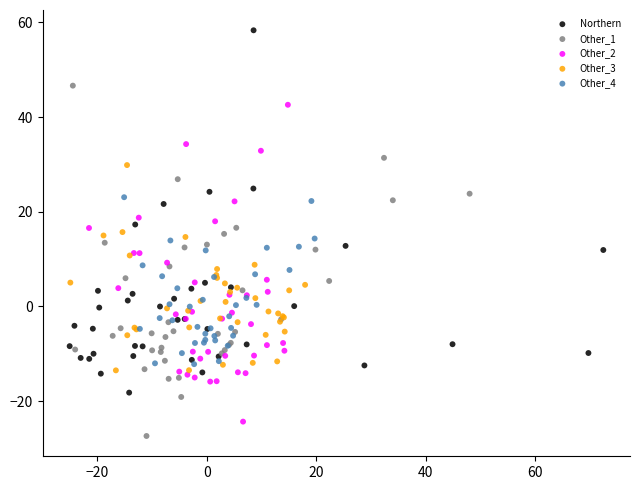

What are all the series names shown in the legend?

Northern, Other_1, Other_2, Other_3, Other_4